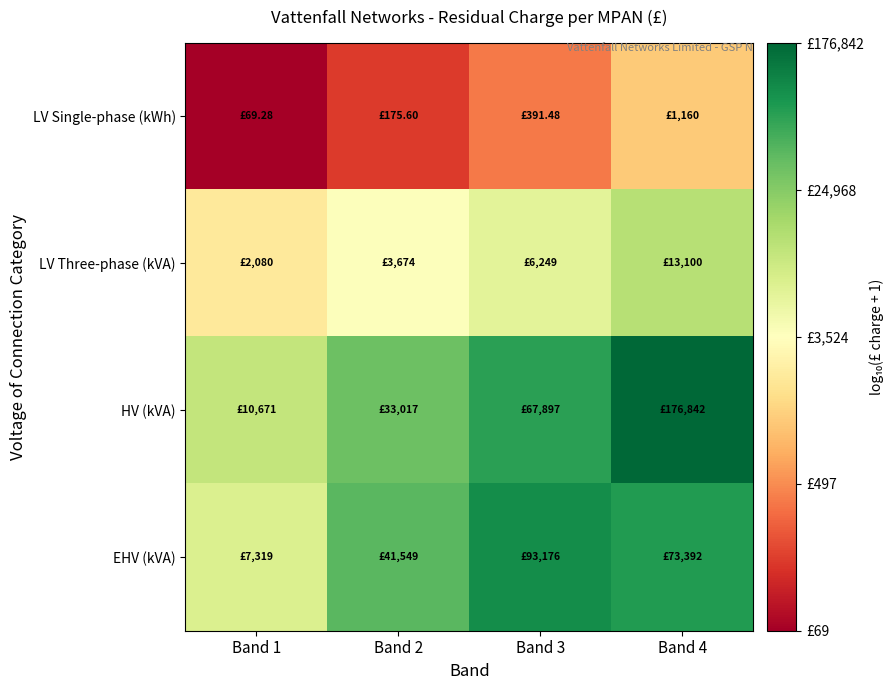

Reading left to right, transcribe all the data shown in this chart.

LV Single-phase (kWh): Band 1=1.8	Band 2=2.2	Band 3=2.6	Band 4=3.1
LV Three-phase (kVA): Band 1=3.3	Band 2=3.6	Band 3=3.8	Band 4=4.1
HV (kVA): Band 1=4.0	Band 2=4.5	Band 3=4.8	Band 4=5.2
EHV (kVA): Band 1=3.9	Band 2=4.6	Band 3=5.0	Band 4=4.9